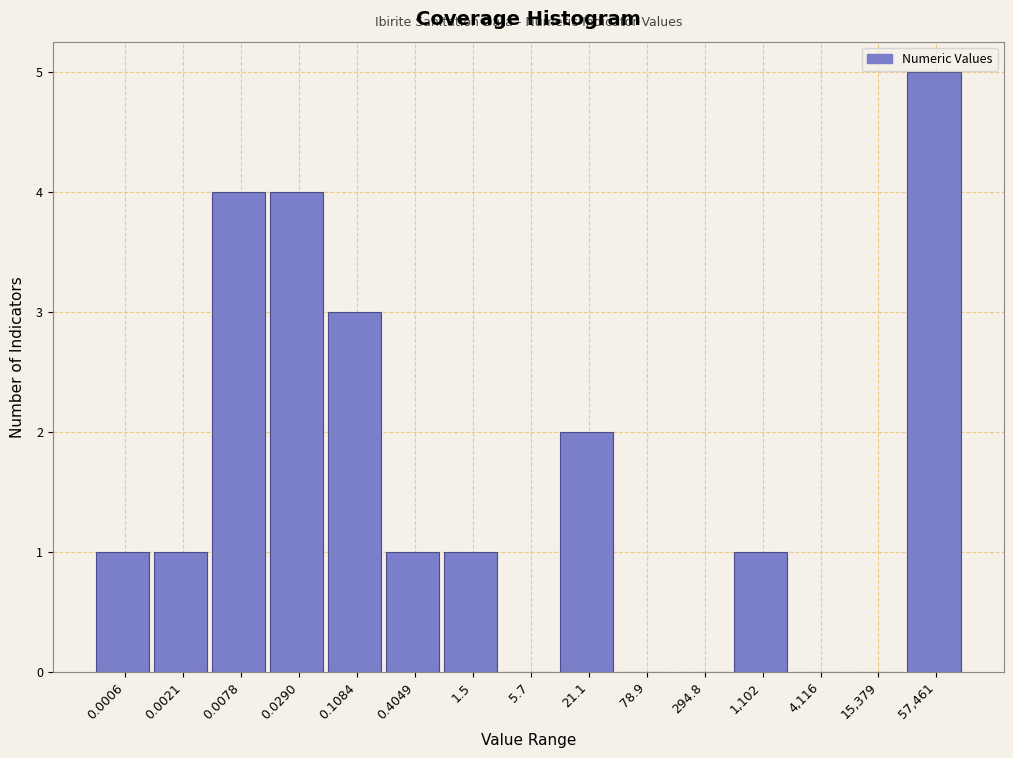

Reading right to left, extract all data points from this chart.

57,461=5	15,379=0	4,116=0	1,102=1	294.8=0	78.9=0	21.1=2	5.7=0	1.5=1	0.4049=1	0.1084=3	0.0290=4	0.0078=4	0.0021=1	0.0006=1